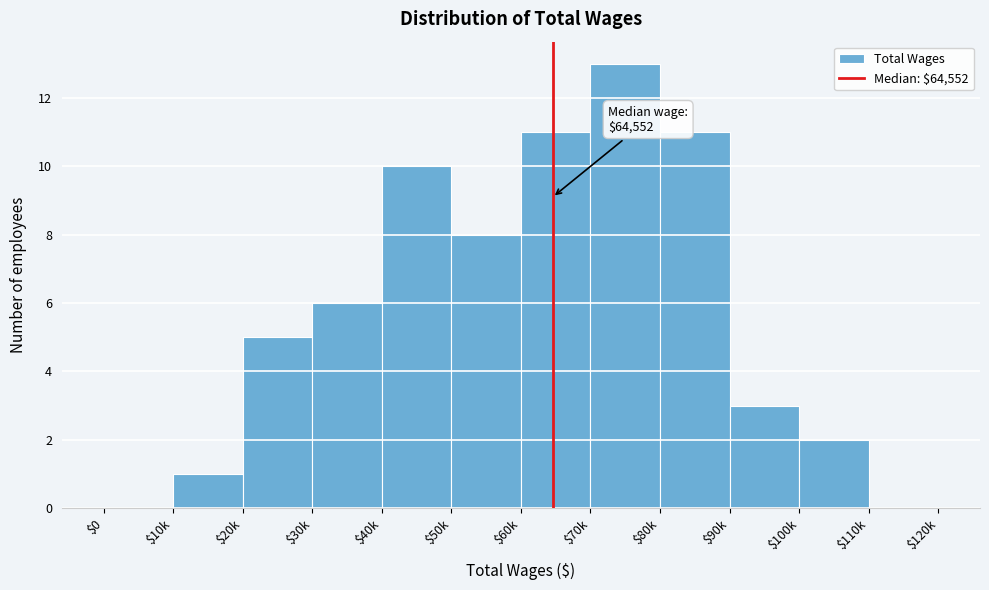

True or false: the data shows 1 at $10k.

True